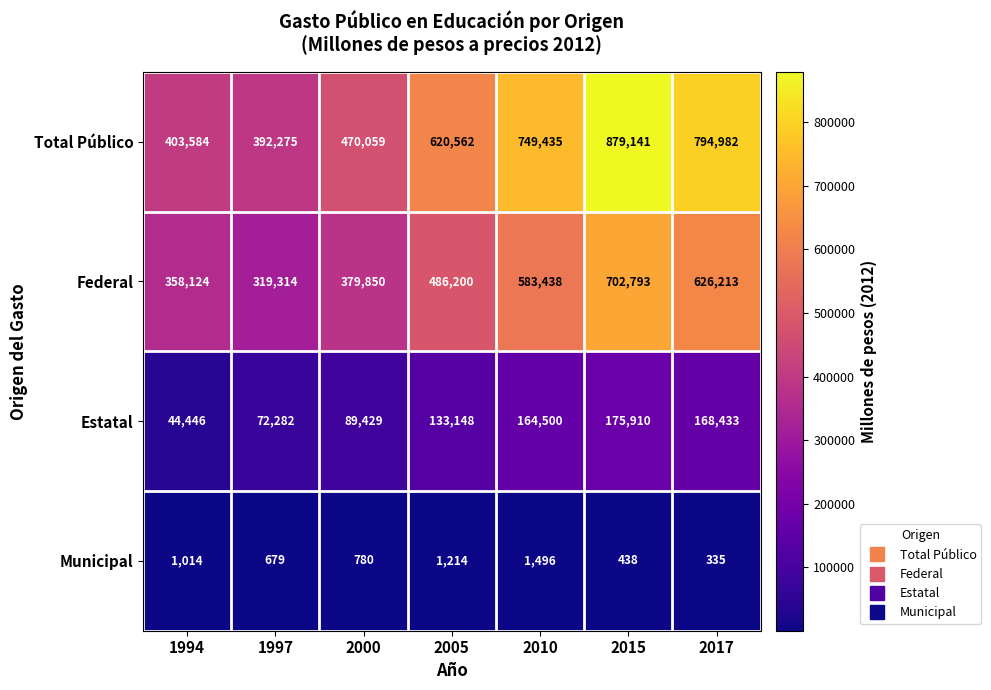

Between 2005 and 2017, which series saw the biggest shift?

Total Público